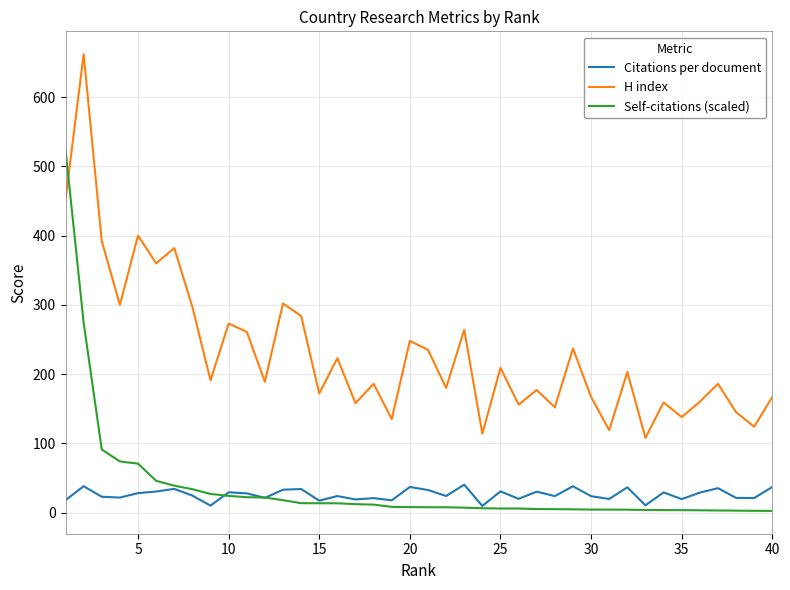

Which series ends up on top after the final intersection of Self-citations (scaled) and H index?

H index